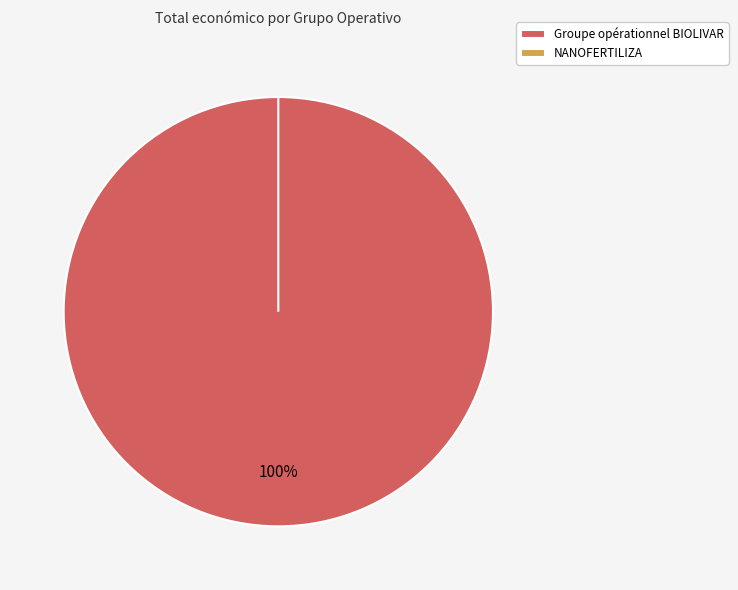

Is the sum of NANOFERTILIZA and Groupe opérationnel BIOLIVAR greater than half?

Yes